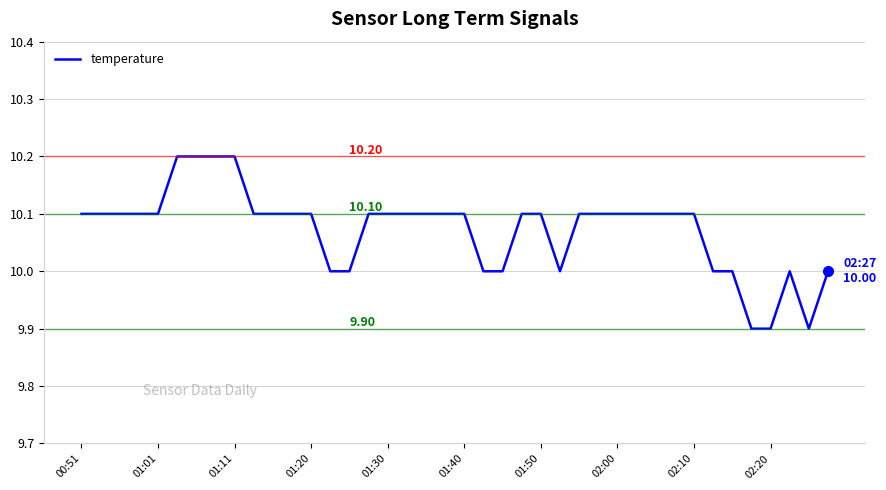

What is the difference between the maximum and minimum values?

0.3